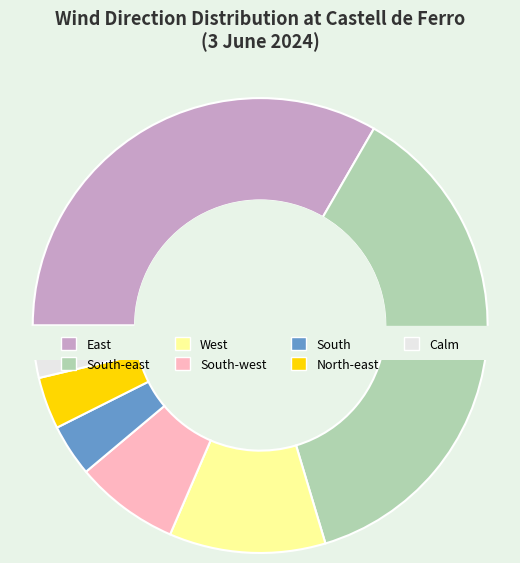

To the nearest percent, what is the difference between the largest and smallest slice percentages?

33%